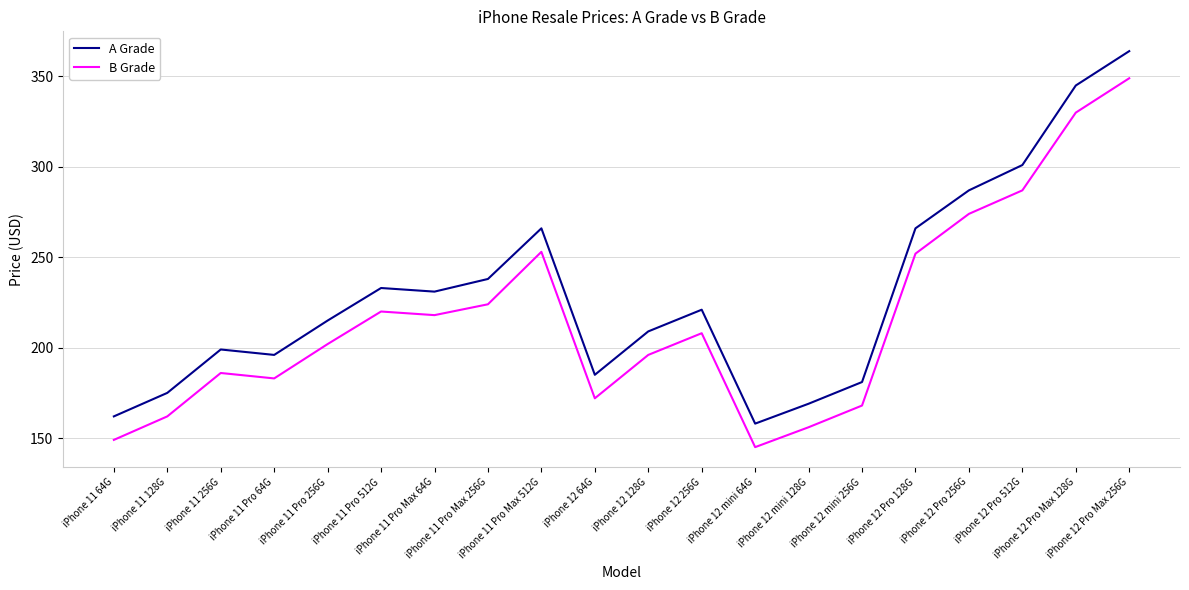

True or false: A Grade and B Grade cross at least once.

False